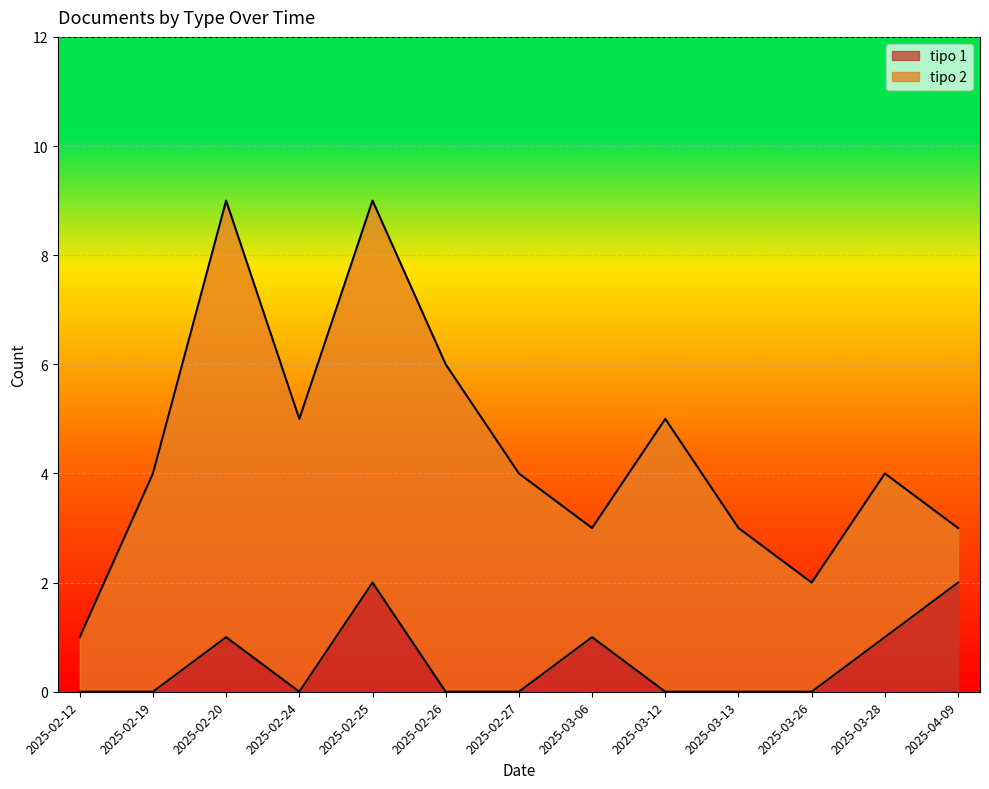

What is the difference between the second highest and minimum values?

2